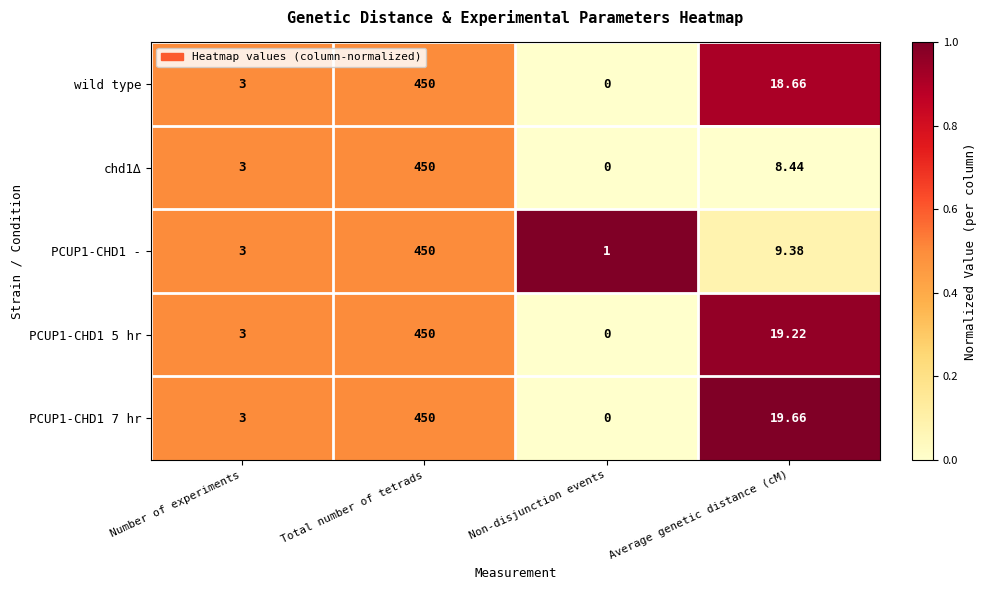

What is the total value across all series at Average genetic distance (cM)?

75.4